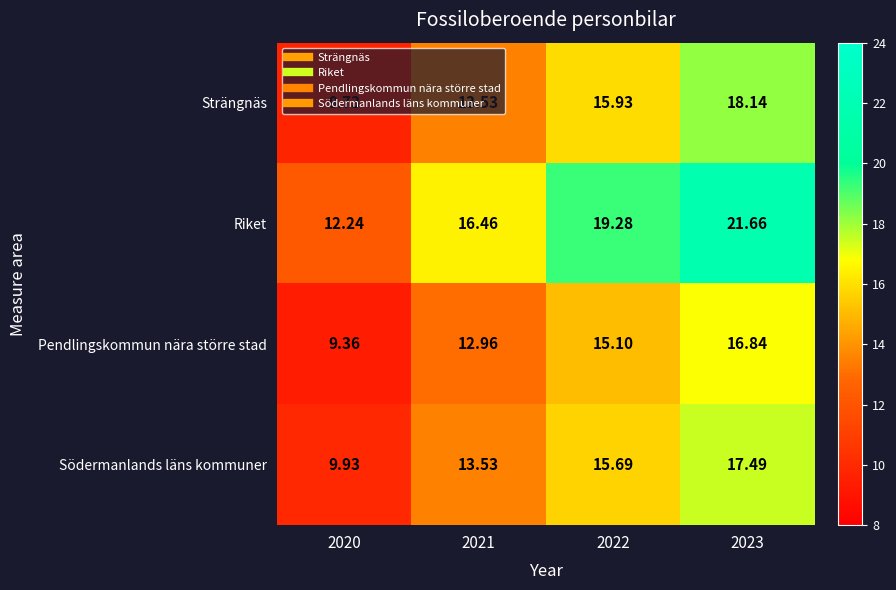

Is the value of Strängnäs at 2022 greater than the value of Riket at 2021?

No